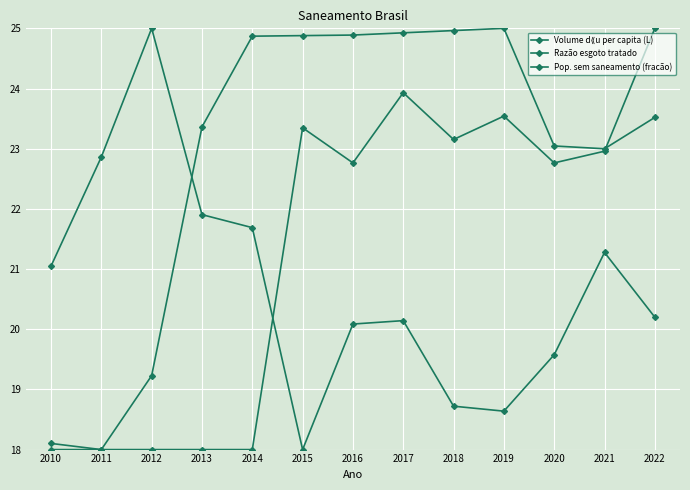

At which category is the sum across all series the highest?

2017